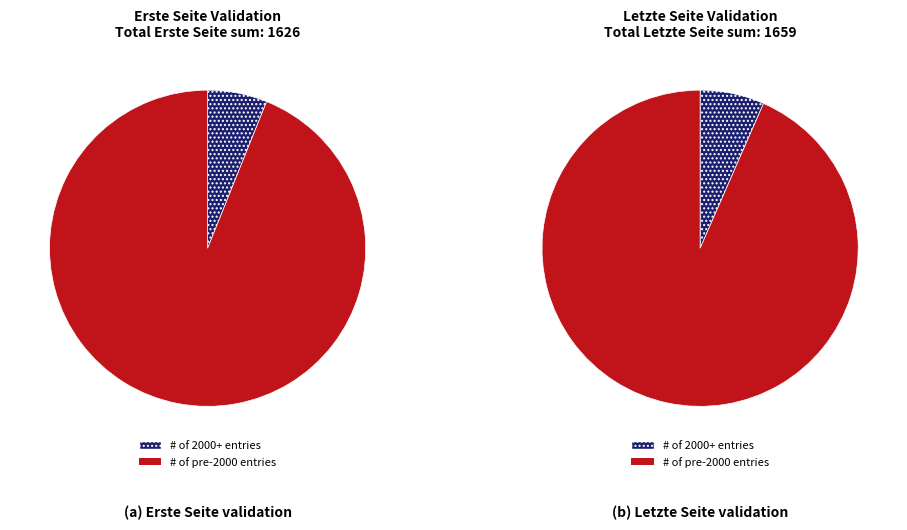

The OPUS4-6158 slice represents 46% of the pie. True or false?

False